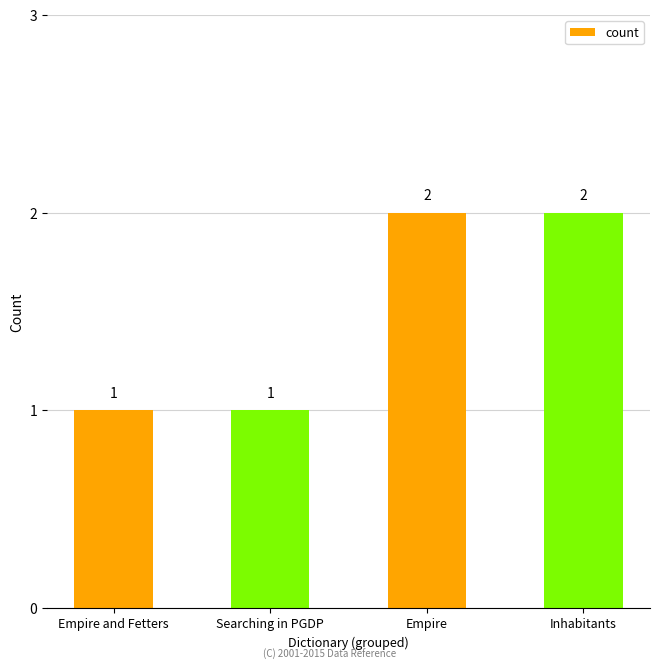

How many bars are there in total?

4